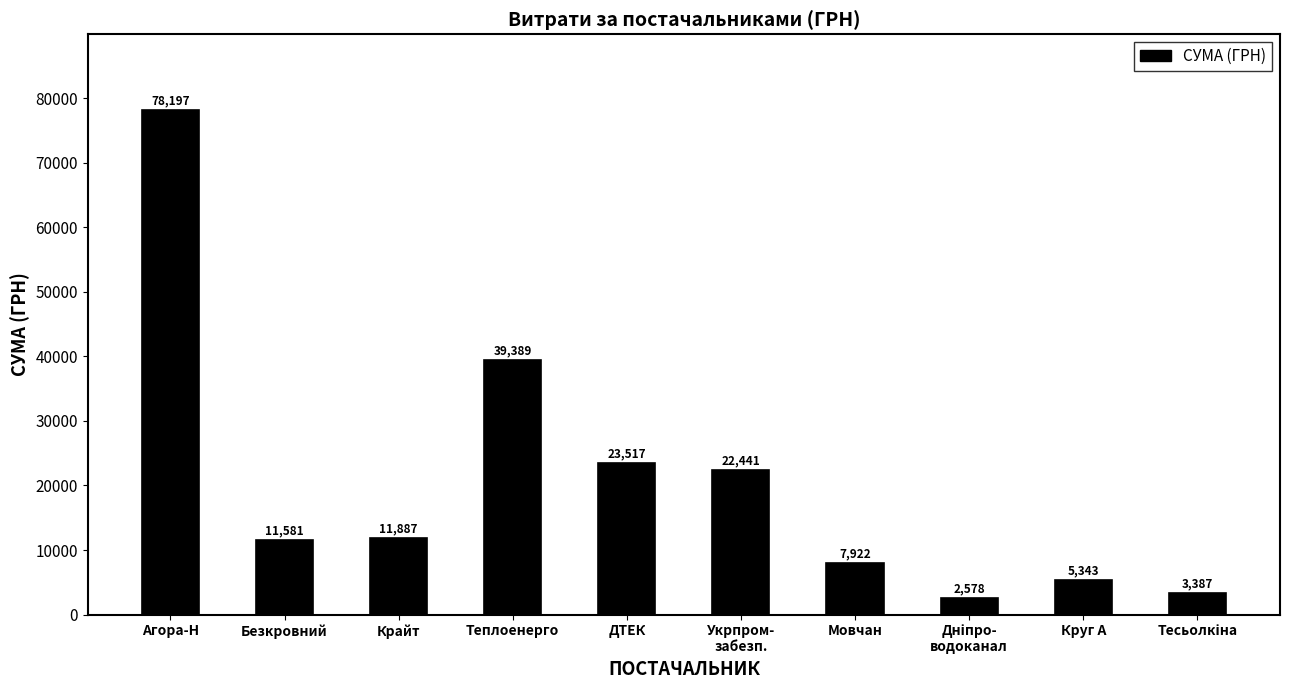

What is the value of the 7th bar from the left?

7922.3